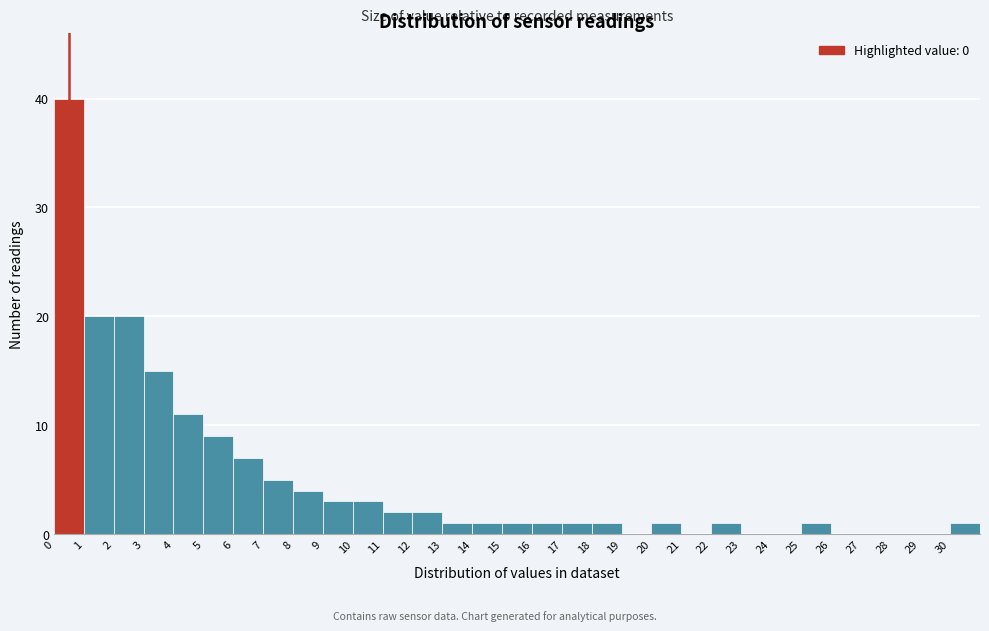

Reading left to right, transcribe this chart: for each bar, give the range it covers on the x-axis and its height. The values are not printed on the chart, so give them approximately, as read against the axis.

0 to 1: 40
1 to 2: 20
2 to 3: 20
3 to 4: 15
4 to 5: 11
5 to 6: 9
6 to 7: 7
7 to 8: 5
8 to 9: 4
9 to 10: 3
10 to 11: 3
11 to 12: 2
12 to 13: 2
13 to 14: 1
14 to 15: 1
15 to 16: 1
16 to 17: 1
17 to 18: 1
18 to 19: 1
19 to 20: 0
20 to 21: 1
21 to 22: 0
22 to 23: 1
23 to 24: 0
24 to 25: 0
25 to 26: 1
26 to 27: 0
27 to 28: 0
28 to 29: 0
29 to 30: 0
30 to 31: 1